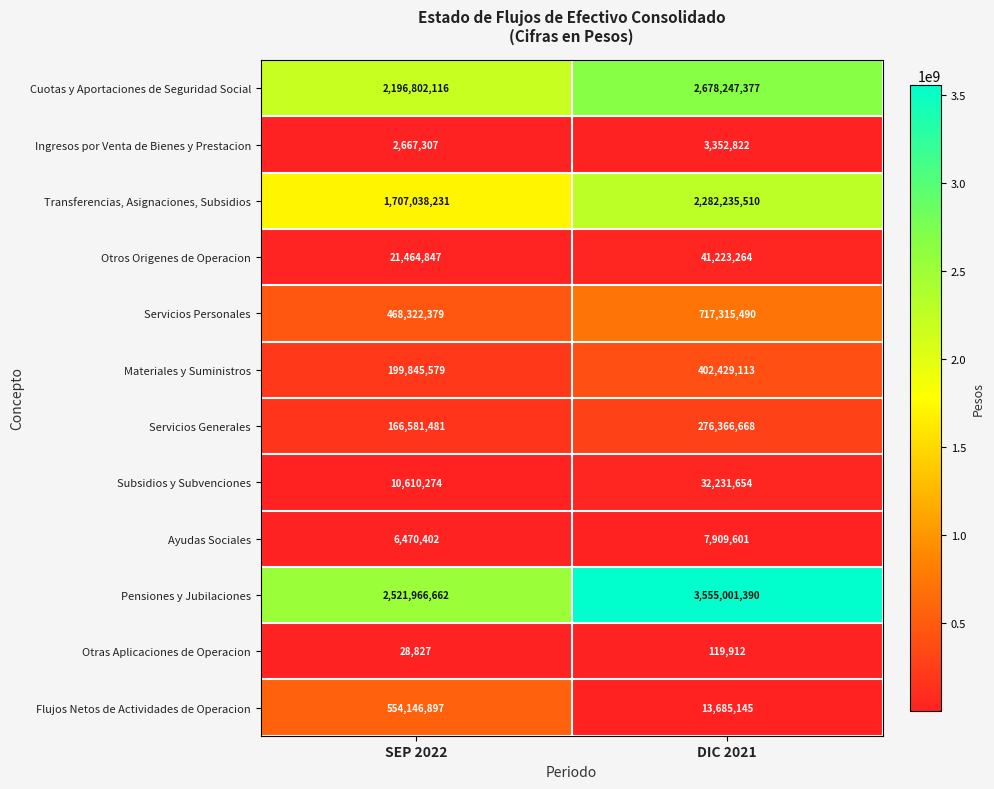

What is the sum of the Subsidios y Subvenciones values at SEP 2022 and DIC 2021?

42841928